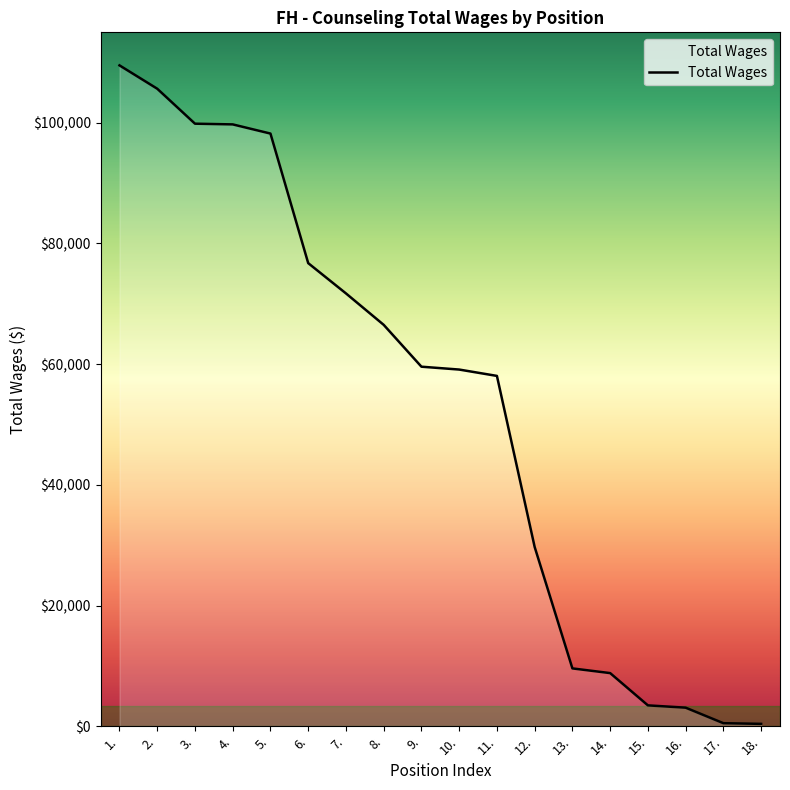

Between 7. and 2., which is larger?

2.